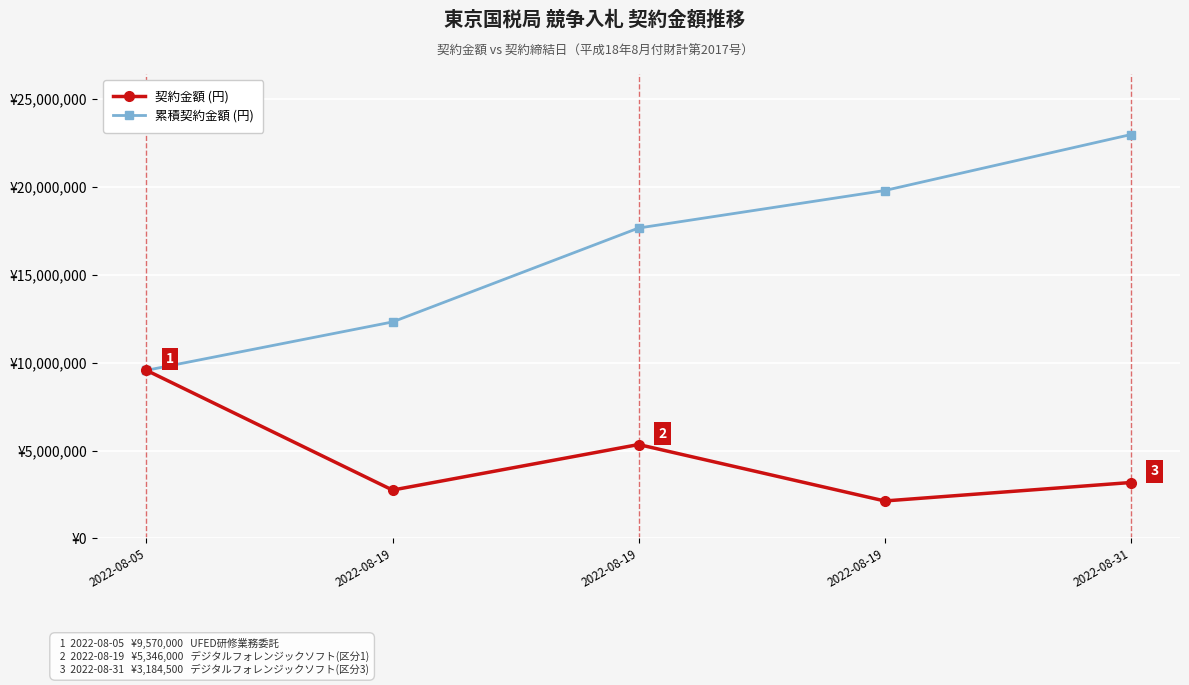

List the series in order of their peak value, lowest first.

契約金額 (円), 累積契約金額 (円)